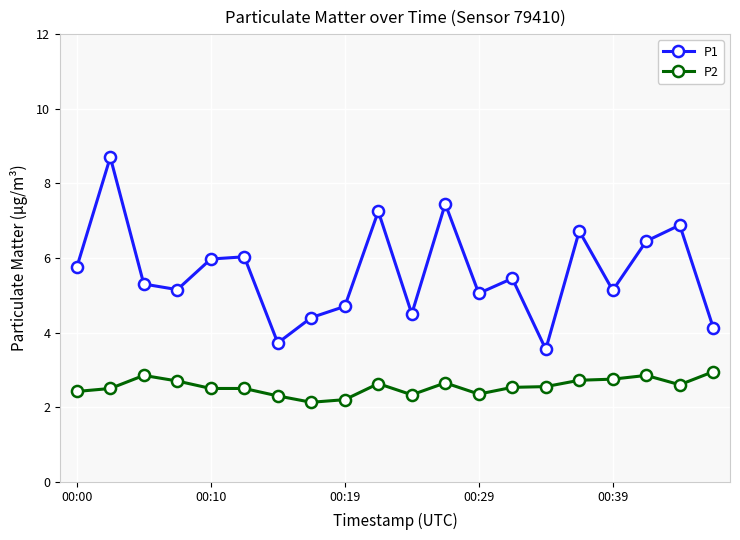

List the series in order of their peak value, highest first.

P1, P2